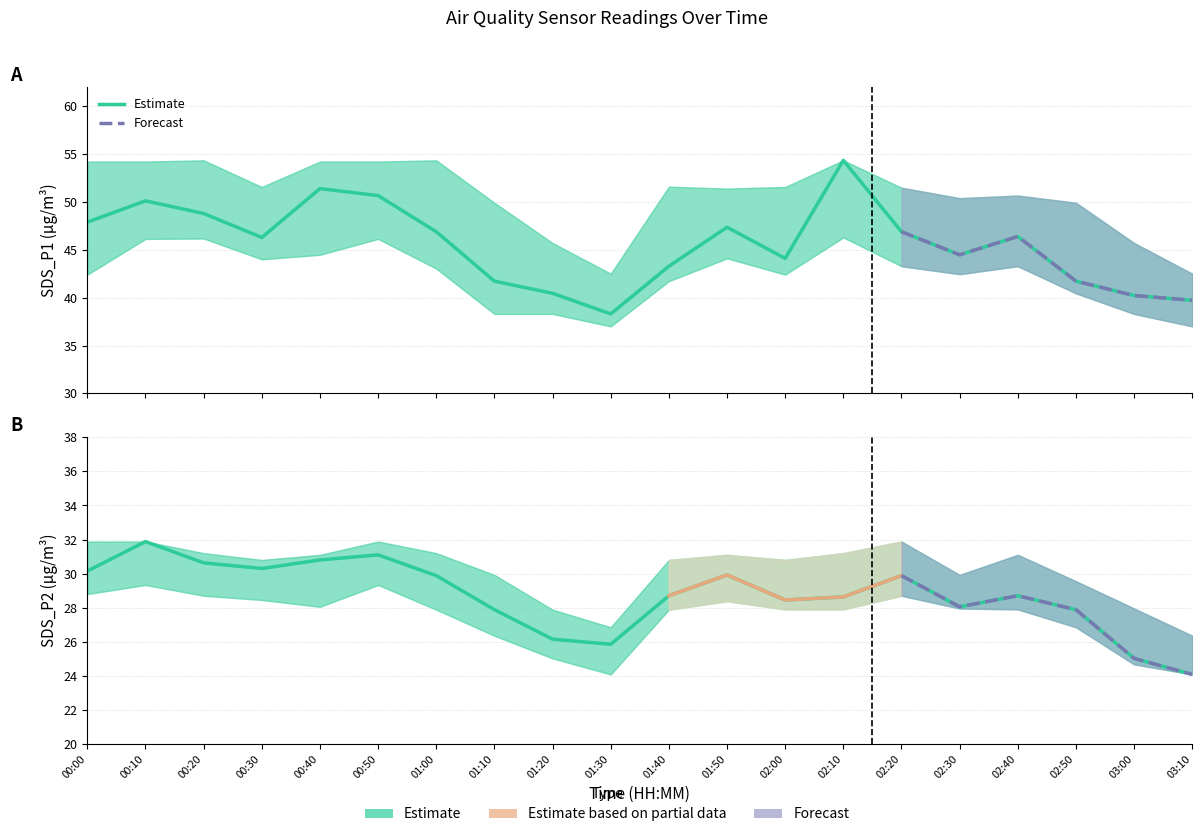

Does the chart display data point markers on the line(s)?

No